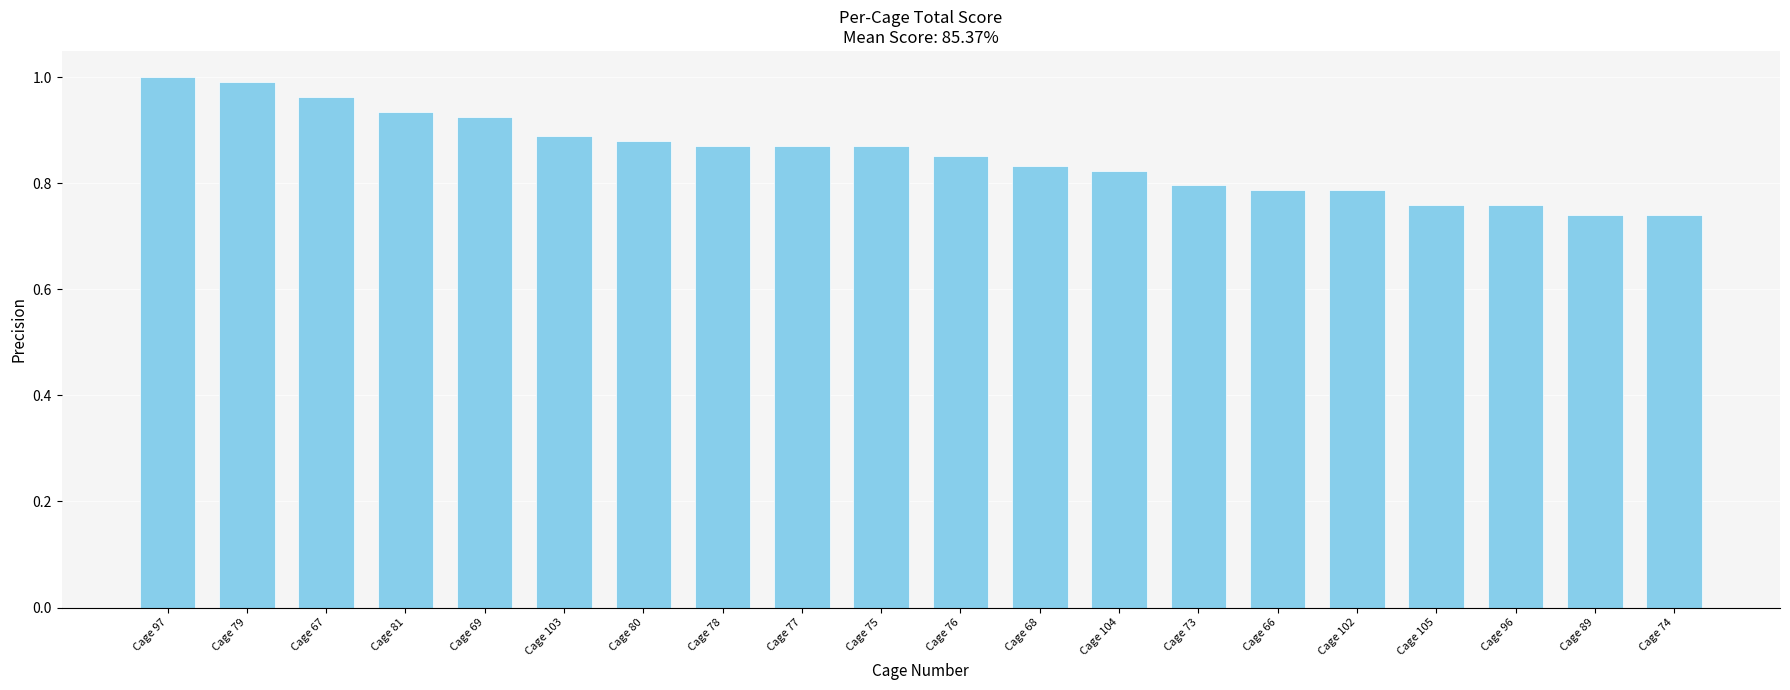

The value at Cage 102 is 0.8. True or false?

True